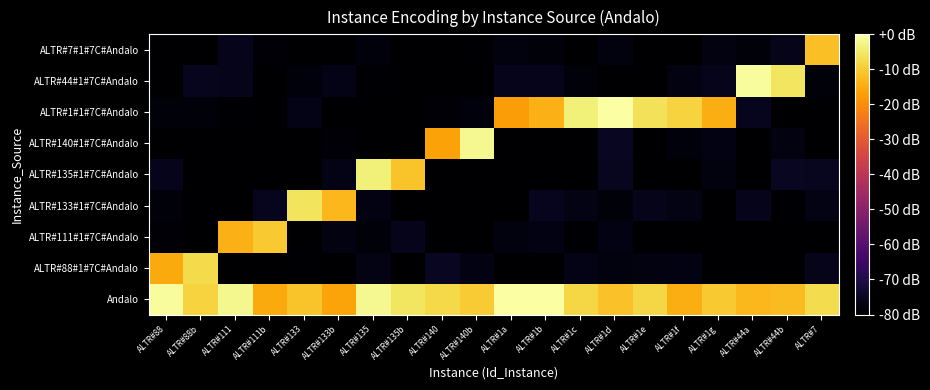

Reading left to right, what are all the values shown in this chart?

Andalo: ALTR#88=-0.8	ALTR#88b=-8.7	ALTR#111=-1.9	ALTR#111b=-15.1	ALTR#133=-11.0	ALTR#133b=-16.0	ALTR#135=-1.8	ALTR#135b=-5.5	ALTR#140=-7.5	ALTR#140b=-10.0	ALTR#1a=0.0	ALTR#1b=0.0	ALTR#1c=-7.9	ALTR#1d=-11.3	ALTR#1e=-8.0	ALTR#1f=-14.6	ALTR#1g=-10.2	ALTR#44a=-13.1	ALTR#44b=-12.4	ALTR#7=-6.9
ALTR#88#1#7C#Andalo: ALTR#88=-15.2	ALTR#88b=-7.3	ALTR#111=-80.0	ALTR#111b=-80.0	ALTR#133=-79.6	ALTR#133b=-80.0	ALTR#135=-77.0	ALTR#135b=-80.0	ALTR#140=-75.1	ALTR#140b=-77.3	ALTR#1a=-80.0	ALTR#1b=-80.0	ALTR#1c=-76.8	ALTR#1d=-77.9	ALTR#1e=-77.7	ALTR#1f=-77.3	ALTR#1g=-80.0	ALTR#44a=-80.0	ALTR#44b=-80.0	ALTR#7=-76.4
ALTR#111#1#7C#Andalo: ALTR#88=-78.8	ALTR#88b=-80.0	ALTR#111=-13.9	ALTR#111b=-10.0	ALTR#133=-80.0	ALTR#133b=-77.7	ALTR#135=-78.6	ALTR#135b=-76.1	ALTR#140=-80.0	ALTR#140b=-80.0	ALTR#1a=-77.9	ALTR#1b=-77.4	ALTR#1c=-79.4	ALTR#1d=-77.3	ALTR#1e=-80.0	ALTR#1f=-79.8	ALTR#1g=-80.0	ALTR#44a=-80.0	ALTR#44b=-80.0	ALTR#7=-80.0
ALTR#133#1#7C#Andalo: ALTR#88=-78.6	ALTR#88b=-80.0	ALTR#111=-79.9	ALTR#111b=-75.9	ALTR#133=-5.7	ALTR#133b=-12.9	ALTR#135=-77.4	ALTR#135b=-80.0	ALTR#140=-80.0	ALTR#140b=-80.0	ALTR#1a=-80.0	ALTR#1b=-75.7	ALTR#1c=-76.9	ALTR#1d=-78.7	ALTR#1e=-76.3	ALTR#1f=-77.0	ALTR#1g=-80.0	ALTR#44a=-76.1	ALTR#44b=-79.6	ALTR#7=-76.9
ALTR#135#1#7C#Andalo: ALTR#88=-76.0	ALTR#88b=-80.0	ALTR#111=-80.0	ALTR#111b=-80.0	ALTR#133=-80.0	ALTR#133b=-76.8	ALTR#135=-3.7	ALTR#135b=-11.0	ALTR#140=-79.9	ALTR#140b=-80.0	ALTR#1a=-80.0	ALTR#1b=-80.0	ALTR#1c=-80.0	ALTR#1d=-75.6	ALTR#1e=-80.0	ALTR#1f=-79.8	ALTR#1g=-78.0	ALTR#44a=-80.0	ALTR#44b=-75.3	ALTR#7=-75.4
ALTR#140#1#7C#Andalo: ALTR#88=-80.0	ALTR#88b=-80.0	ALTR#111=-80.0	ALTR#111b=-80.0	ALTR#133=-80.0	ALTR#133b=-78.9	ALTR#135=-80.0	ALTR#135b=-80.0	ALTR#140=-16.5	ALTR#140b=-1.8	ALTR#1a=-80.0	ALTR#1b=-80.0	ALTR#1c=-80.0	ALTR#1d=-75.1	ALTR#1e=-80.0	ALTR#1f=-78.3	ALTR#1g=-77.4	ALTR#44a=-80.0	ALTR#44b=-77.7	ALTR#7=-80.0
ALTR#1#1#7C#Andalo: ALTR#88=-78.7	ALTR#88b=-78.7	ALTR#111=-79.6	ALTR#111b=-80.0	ALTR#133=-76.6	ALTR#133b=-80.0	ALTR#135=-80.0	ALTR#135b=-80.0	ALTR#140=-79.1	ALTR#140b=-78.2	ALTR#1a=-17.3	ALTR#1b=-13.9	ALTR#1c=-3.5	ALTR#1d=0.0	ALTR#1e=-6.1	ALTR#1f=-8.5	ALTR#1g=-14.7	ALTR#44a=-75.6	ALTR#44b=-80.0	ALTR#7=-80.0
ALTR#44#1#7C#Andalo: ALTR#88=-80.0	ALTR#88b=-75.8	ALTR#111=-76.2	ALTR#111b=-80.0	ALTR#133=-78.4	ALTR#133b=-76.8	ALTR#135=-79.4	ALTR#135b=-79.7	ALTR#140=-80.0	ALTR#140b=-80.0	ALTR#1a=-76.0	ALTR#1b=-76.0	ALTR#1c=-78.7	ALTR#1d=-80.0	ALTR#1e=-80.0	ALTR#1f=-77.7	ALTR#1g=-76.0	ALTR#44a=-0.9	ALTR#44b=-5.6	ALTR#7=-78.6
ALTR#7#1#7C#Andalo: ALTR#88=-80.0	ALTR#88b=-80.0	ALTR#111=-76.0	ALTR#111b=-78.9	ALTR#133=-80.0	ALTR#133b=-80.0	ALTR#135=-78.4	ALTR#135b=-80.0	ALTR#140=-80.0	ALTR#140b=-79.5	ALTR#1a=-78.1	ALTR#1b=-78.5	ALTR#1c=-80.0	ALTR#1d=-77.9	ALTR#1e=-80.0	ALTR#1f=-80.0	ALTR#1g=-77.5	ALTR#44a=-78.5	ALTR#44b=-76.5	ALTR#7=-11.6